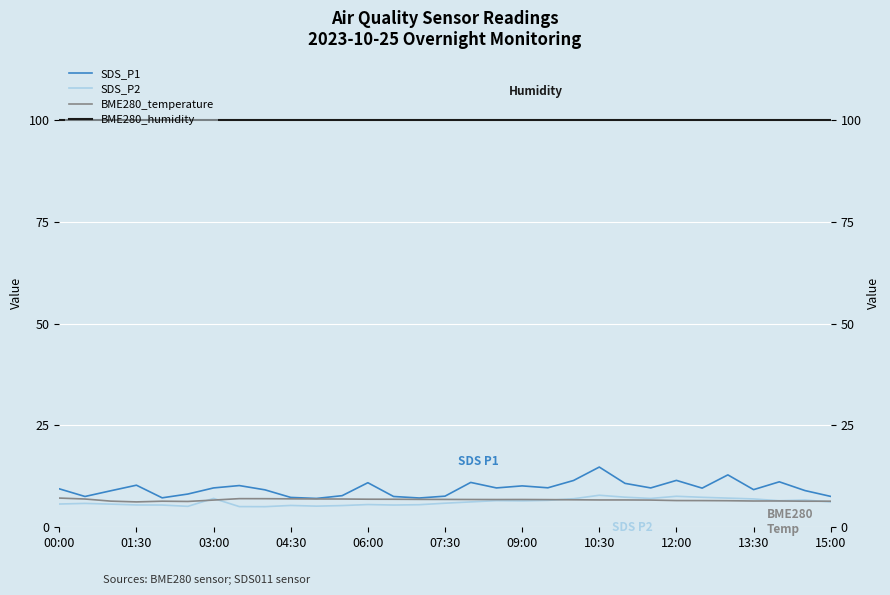

The value of BME280_temperature at 17 is 1.6. True or false?

False